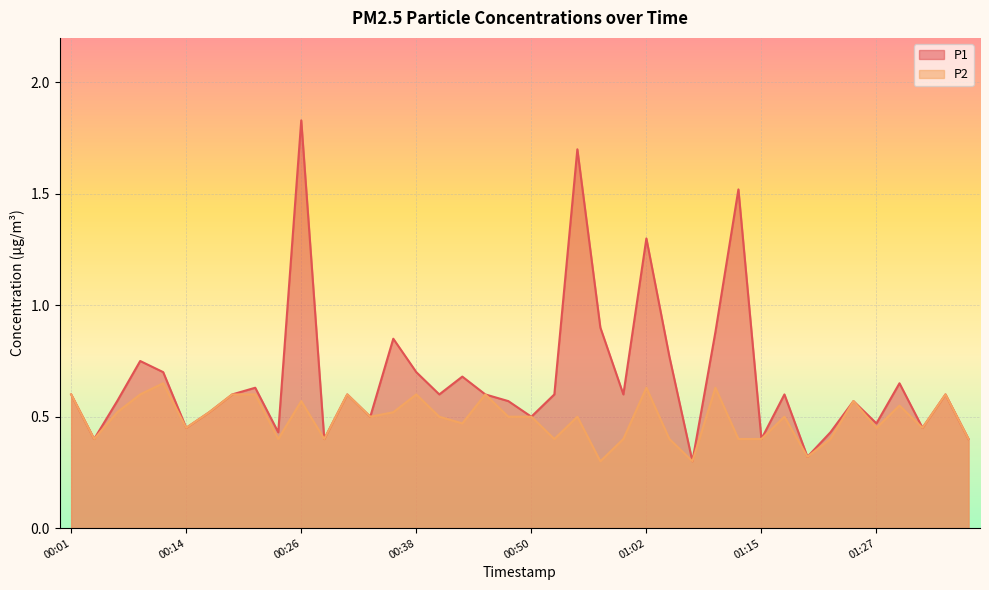

Which series changed the most between 01:07 and 01:24?

P1